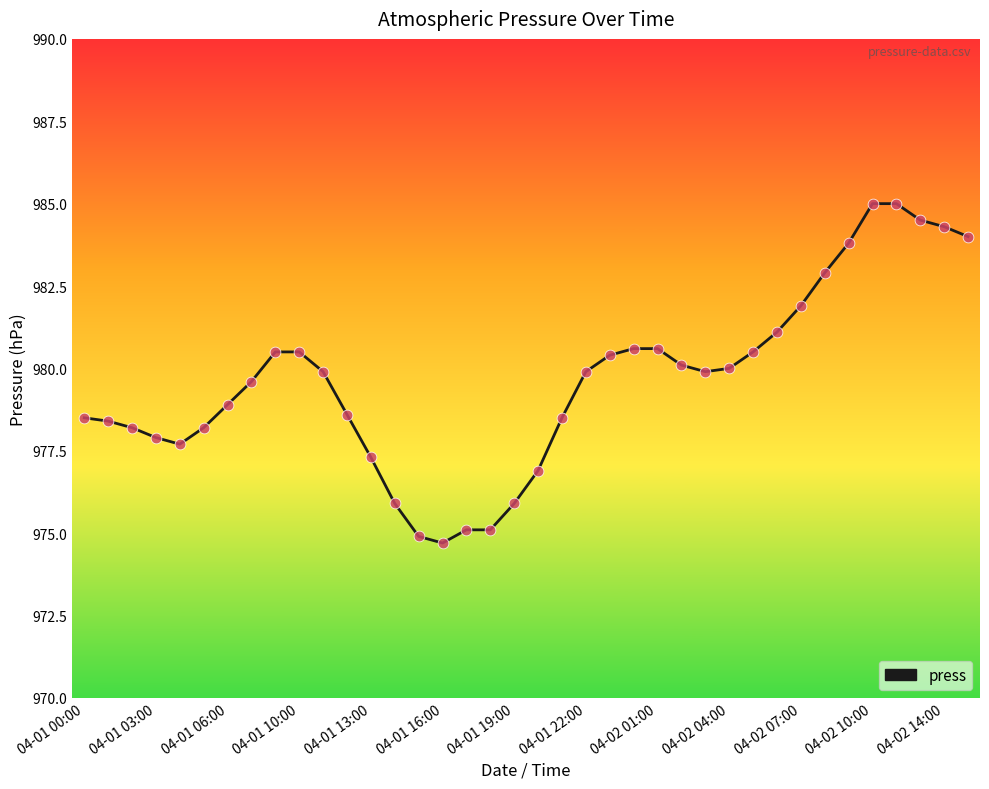

What is the smallest value displayed?

974.7